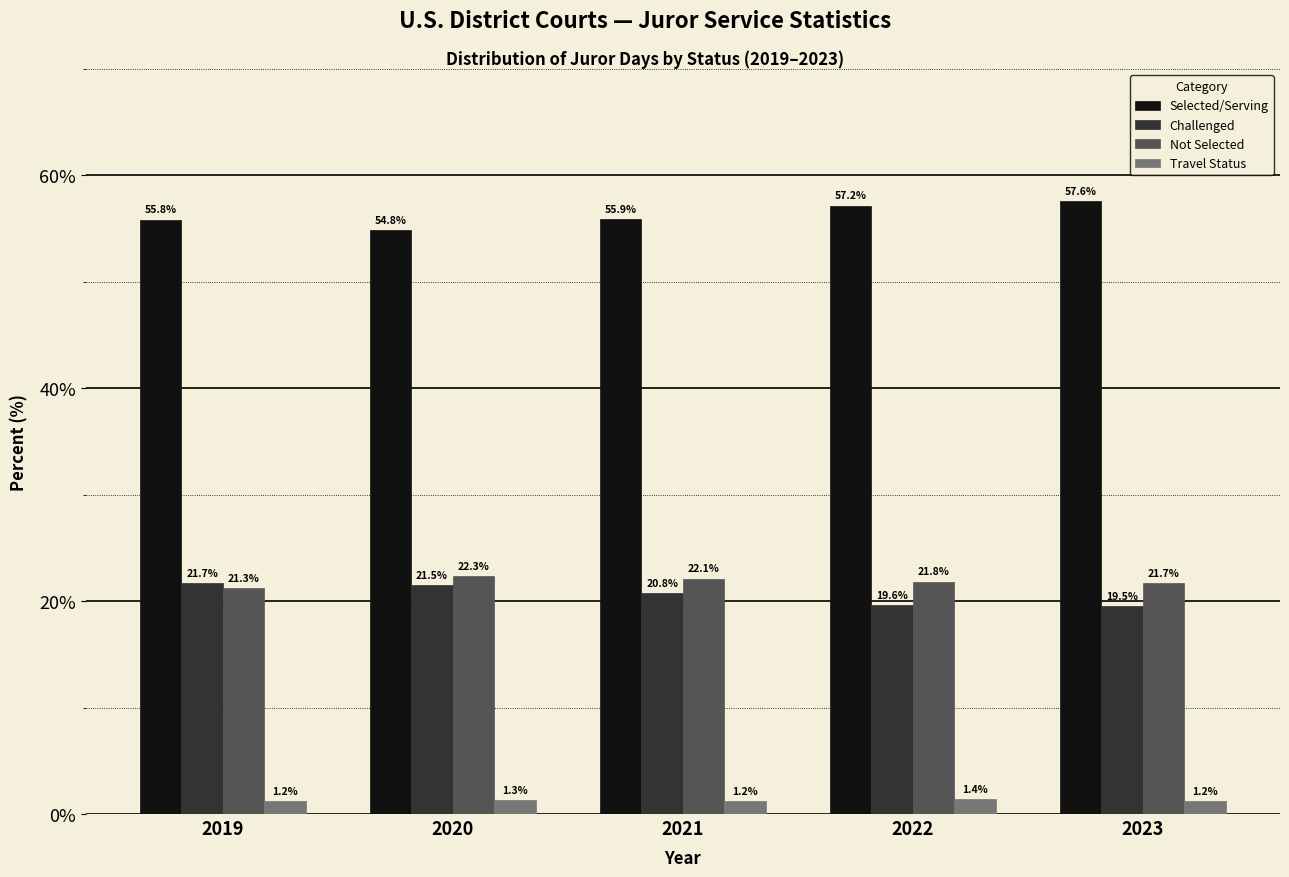

Reading left to right, list all the values displayed in this chart.

Selected/Serving: 55.8	54.8	55.9	57.2	57.6
Challenged: 21.7	21.5	20.8	19.6	19.5
Not Selected: 21.3	22.3	22.1	21.8	21.7
Travel Status: 1.2	1.3	1.2	1.4	1.2